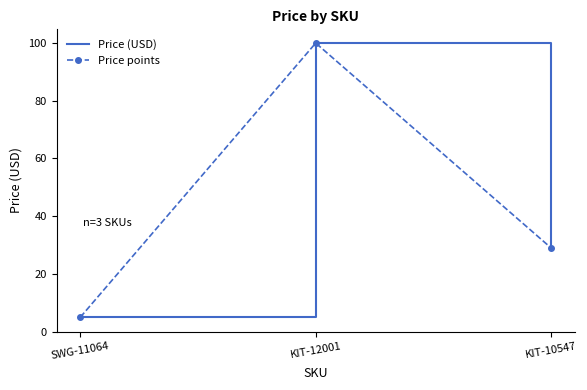

Which category has the lowest value across all series?

SWG-11064